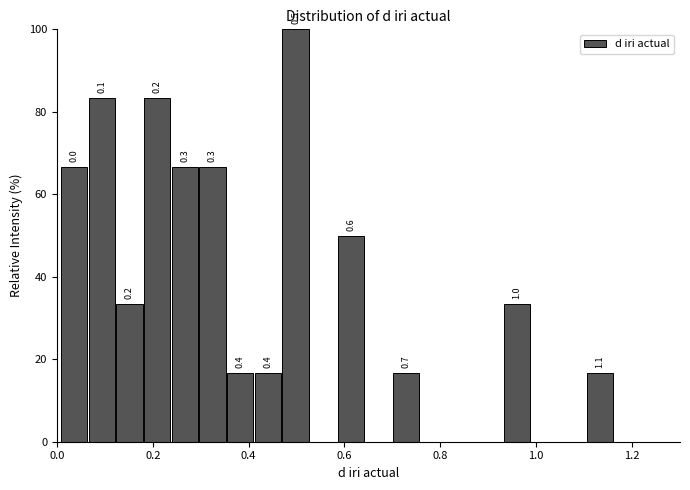

Around what value on the x-axis is the tallest bar? Give the approximate position of its centre, as read against the axis.

0.50